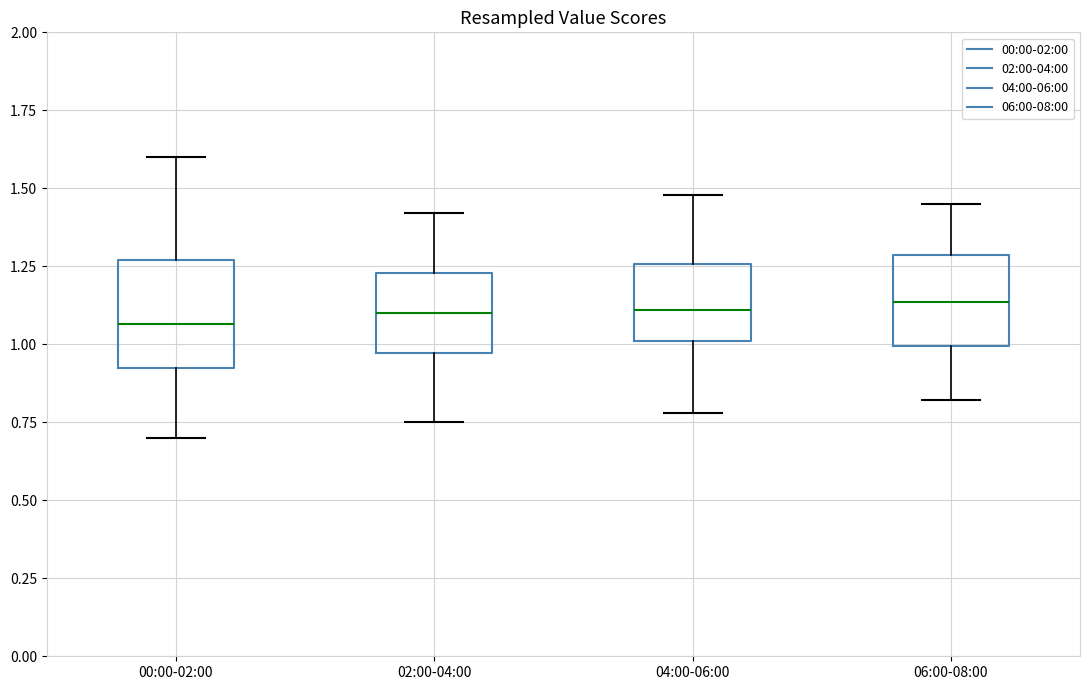

Where does the upper whisker of the box for 04:00-06:00 end on the y-axis? The values are not printed on the chart, so give them approximately, as read against the axis.

1.50